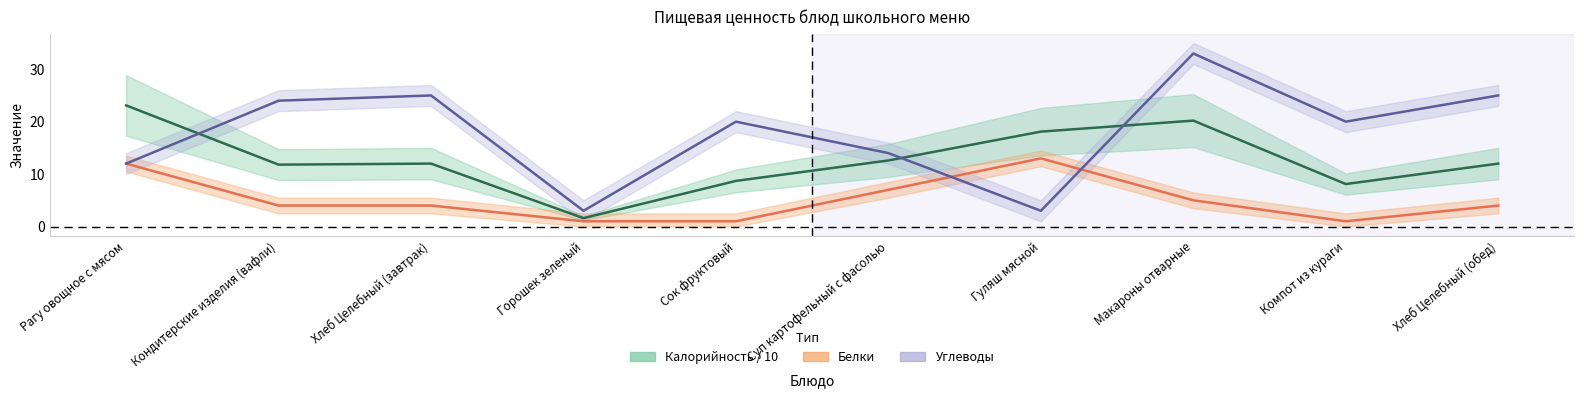

What is the approximate value of Калорийность at Горошек зеленый?

1.6